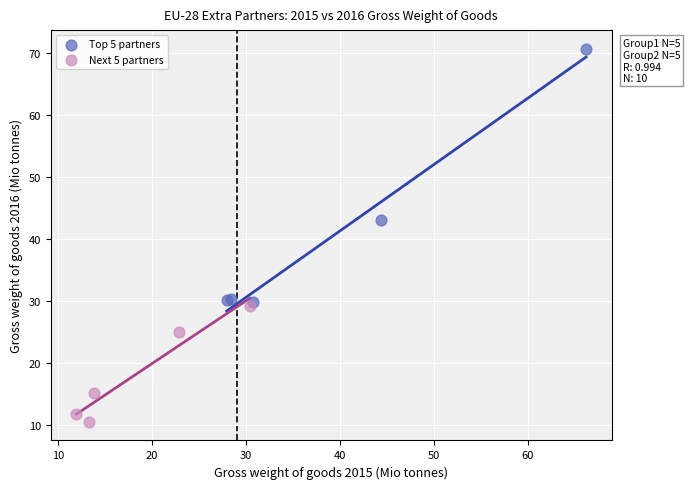

Which series reaches the maximum Y coordinate?

Top 5 partners